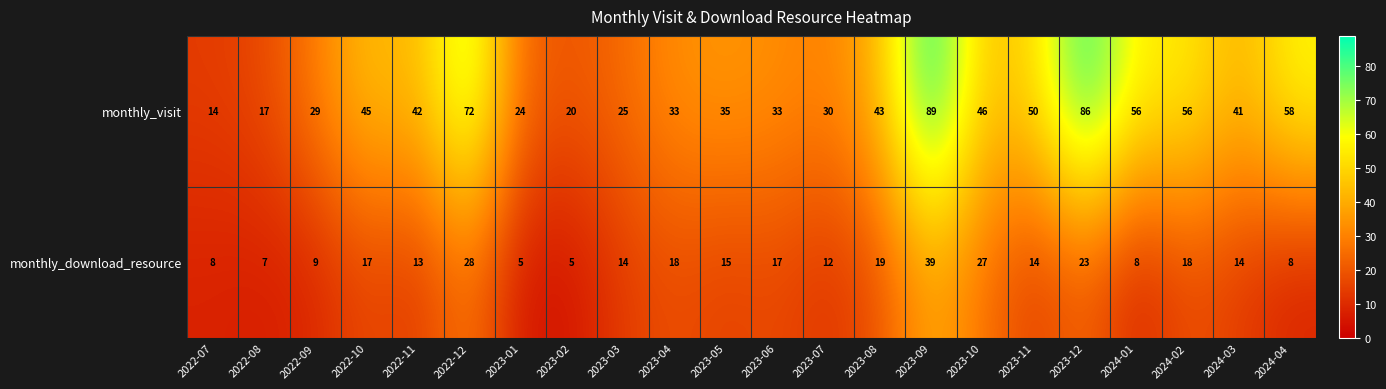

At 2022-08, list the series in order from smallest to largest.

monthly_download_resource, monthly_visit